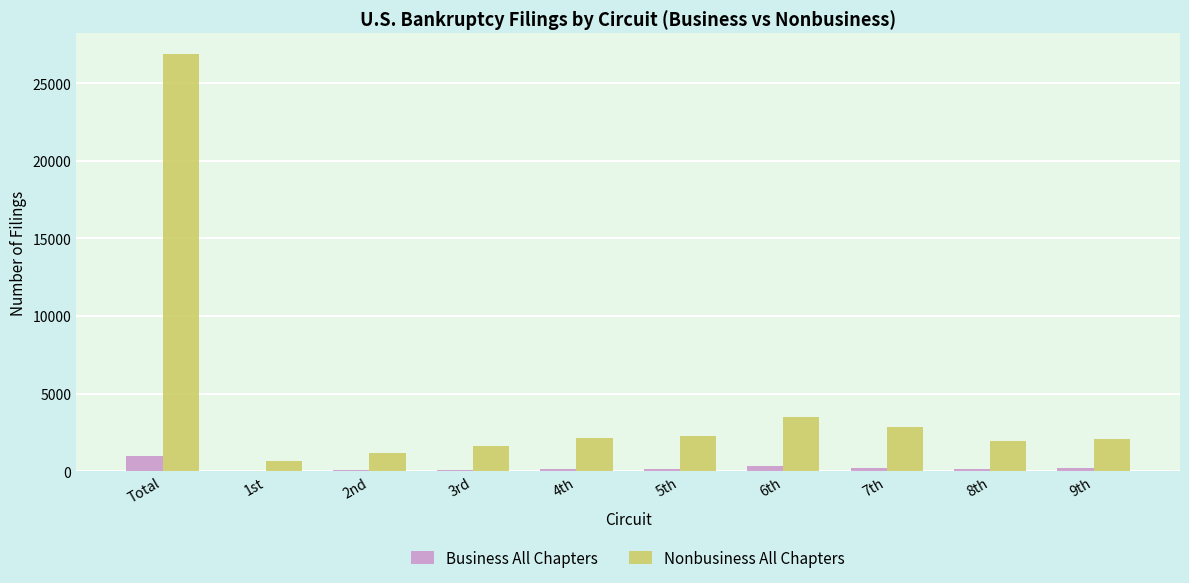

The Nonbusiness All Chapters series shows 2748 at 3rd. True or false?

False